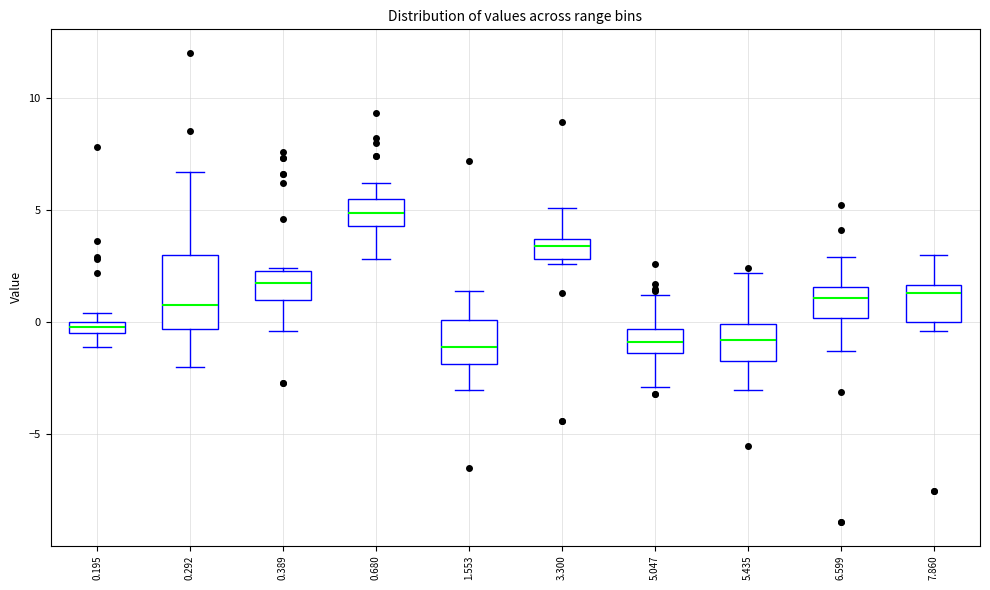

Which box is the tallest, from its lower edge to its upper edge?

0.292